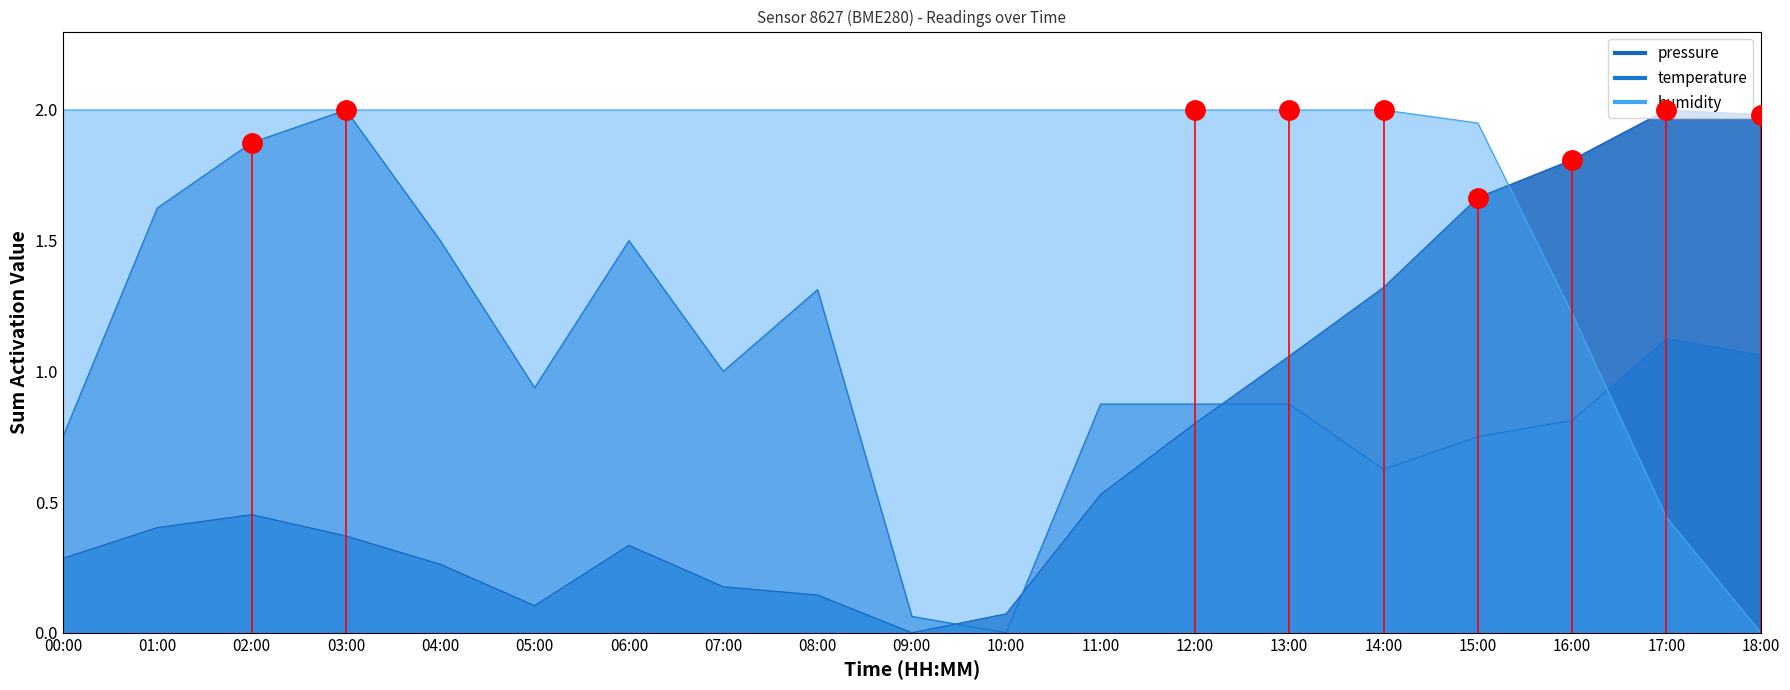

What position from the right is 12:00?

7